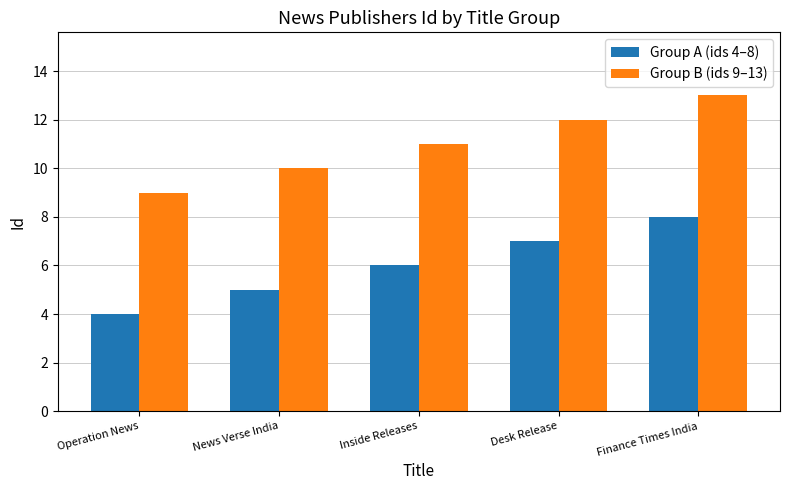

At Desk Release, list the series in order from smallest to largest.

Group A (ids 4–8), Group B (ids 9–13)